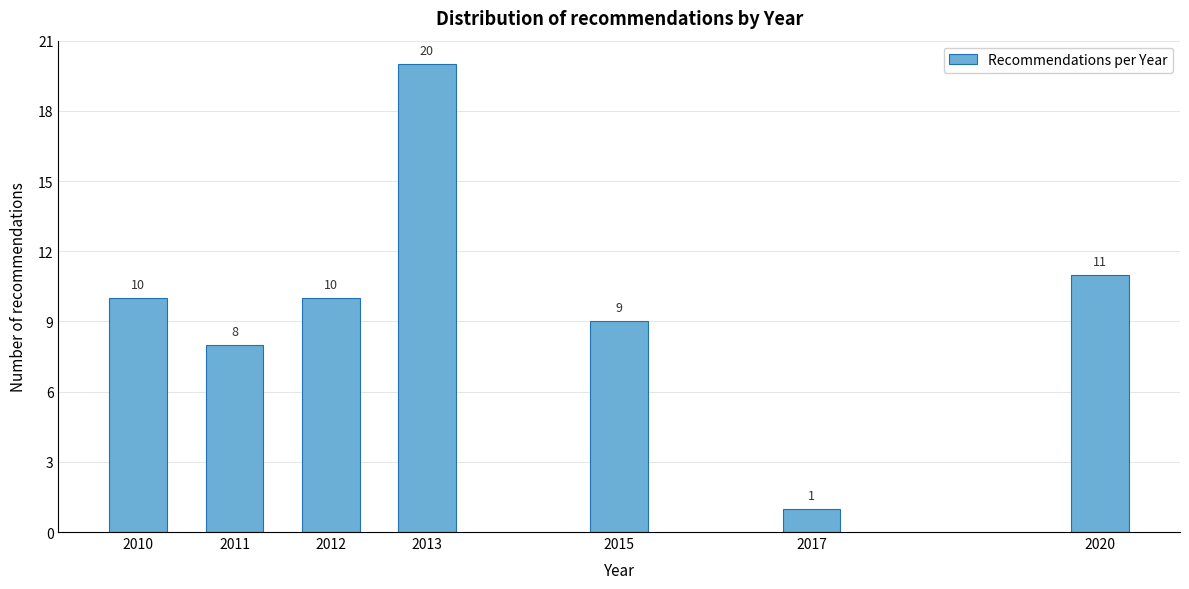

Reading right to left, transcribe all the data shown in this chart.

2020=11	2017=1	2015=9	2013=20	2012=10	2011=8	2010=10